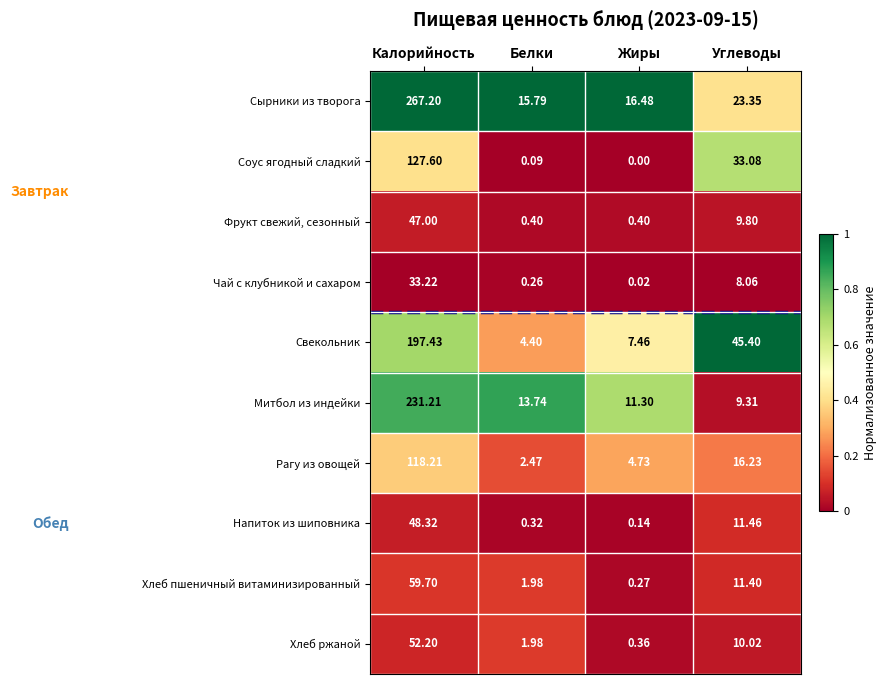

At which category is the sum across all series the highest?

Калорийность